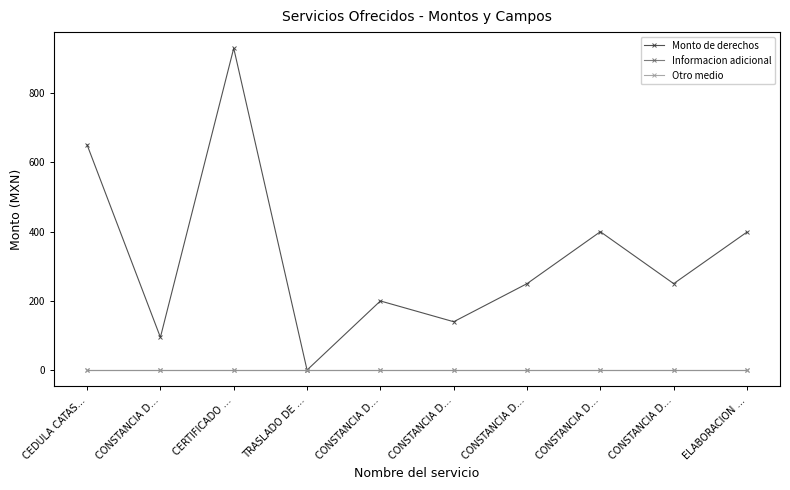

Which label corresponds to the largest value in the chart?

CERTIFICADO …